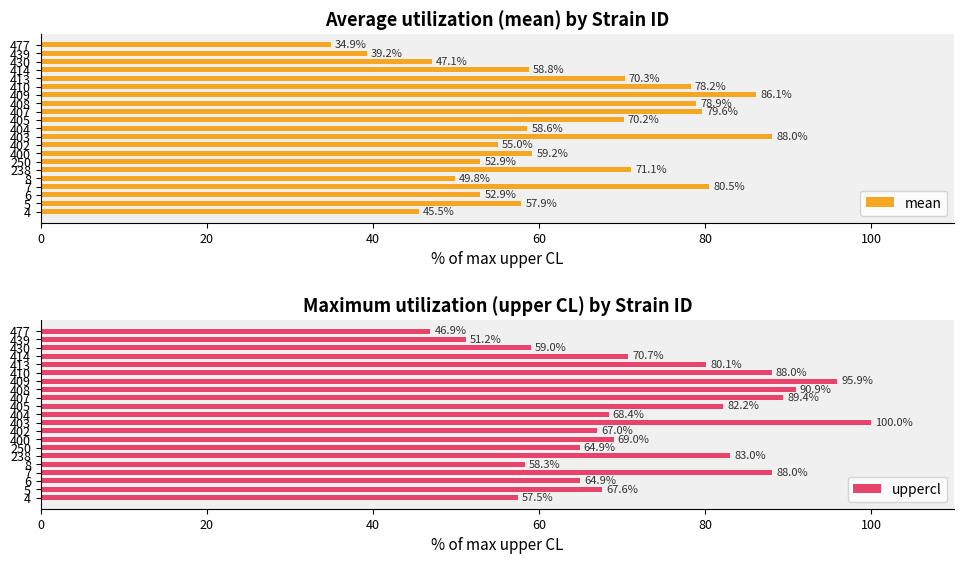

How many groups of bars are there?

21